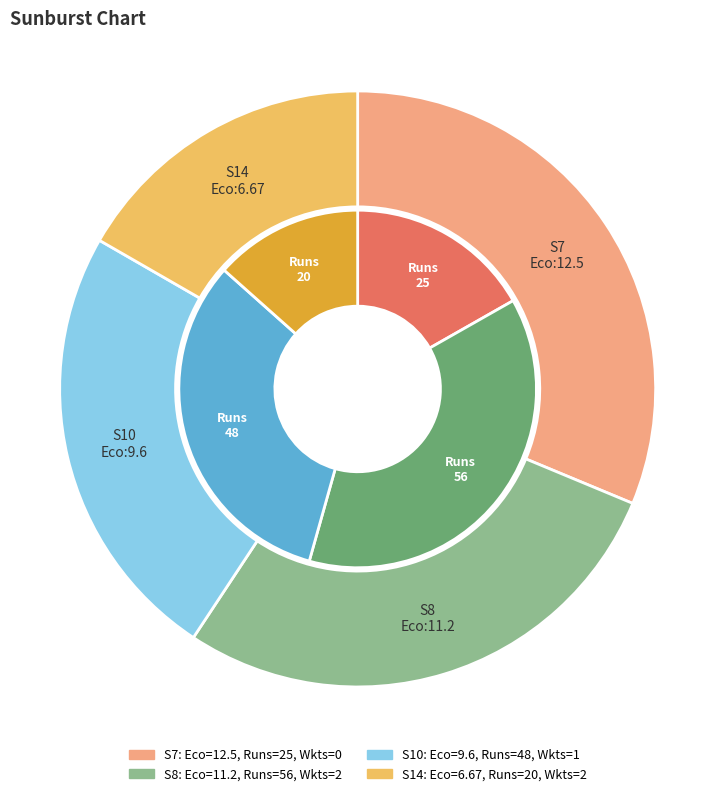

To the nearest percent, what is the combined percentage of runs and economy?

59%